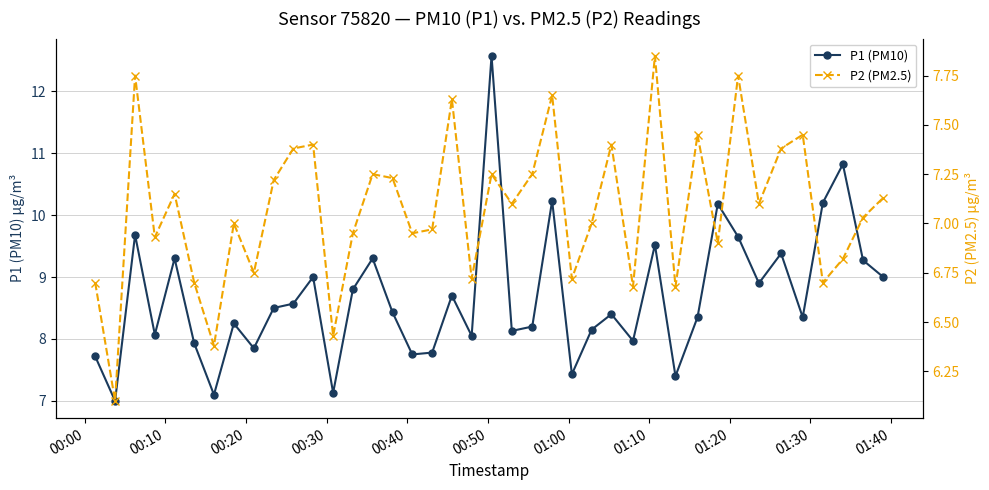

Which series has the largest total across all categories?

P1 (PM10)